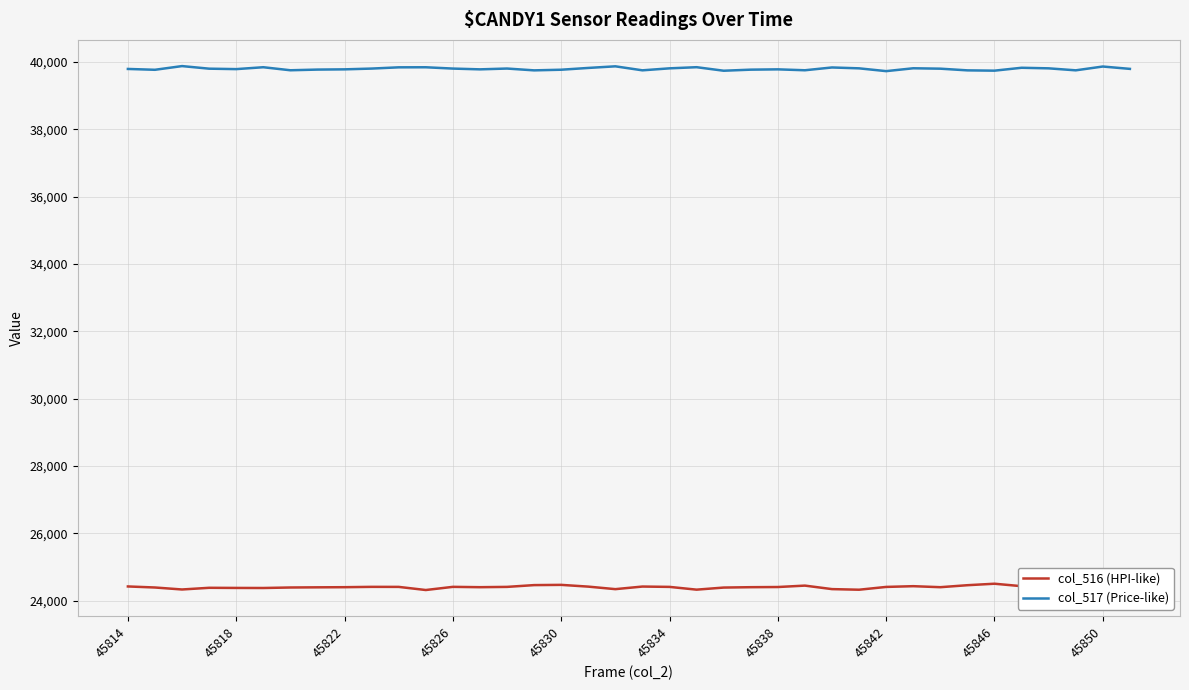

True or false: col_517 (Price-like) and col_516 (HPI-like) intersect in this chart.

False